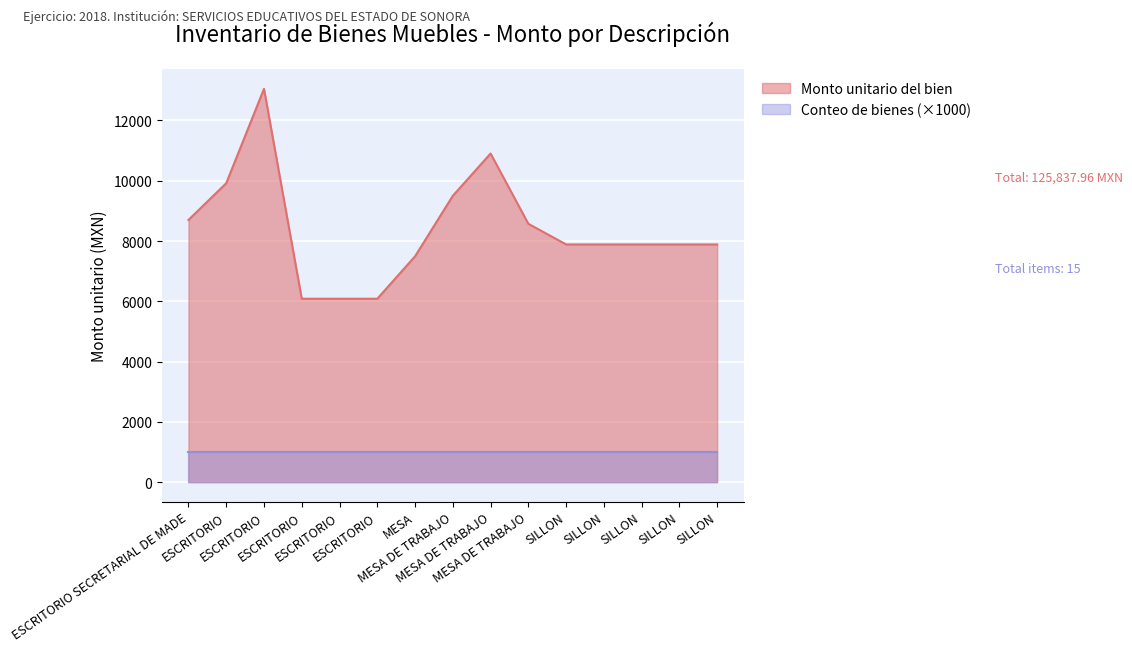

What is the ratio of the value at ESCRITORIO to the value at MESA DE TRABAJO?

1.2